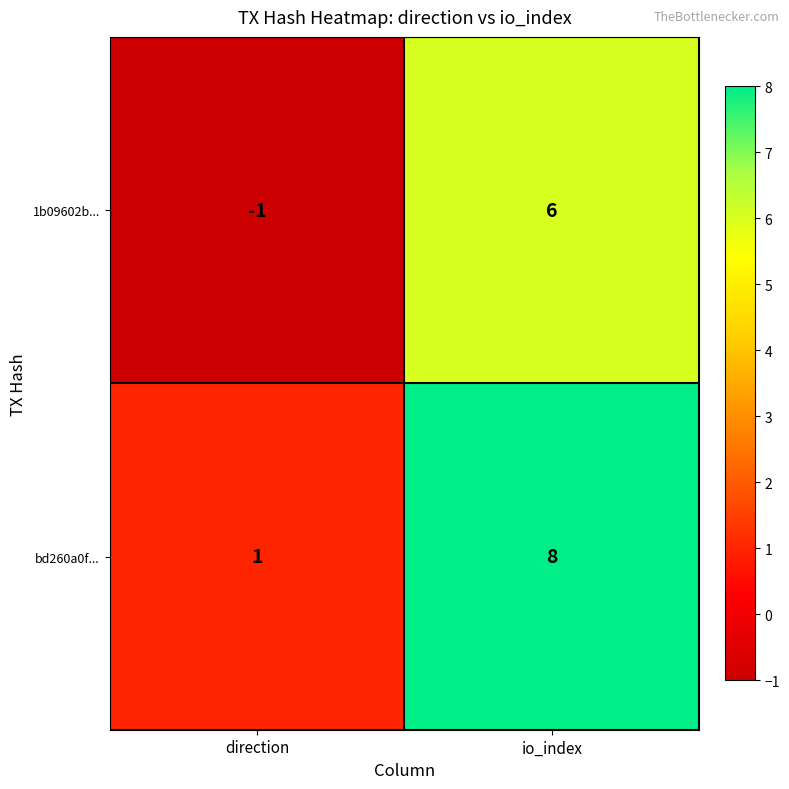

True or false: 1b09602b... has a value of 9 at io_index.

False